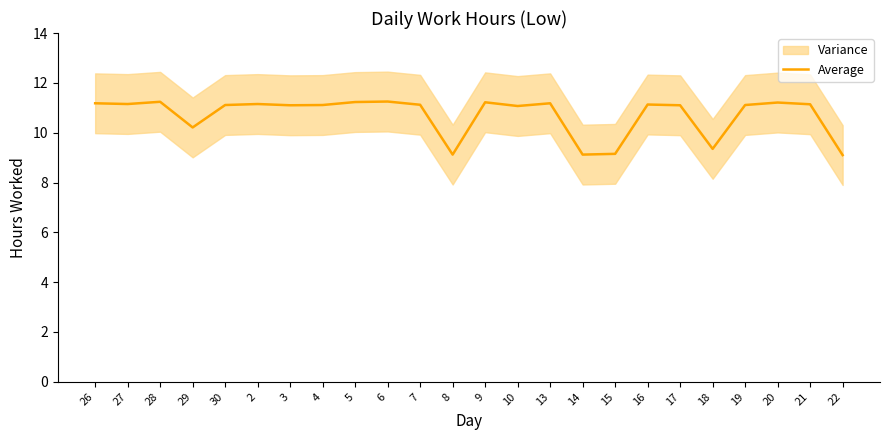

True or false: the data has more than 0 interior local peaks.

True